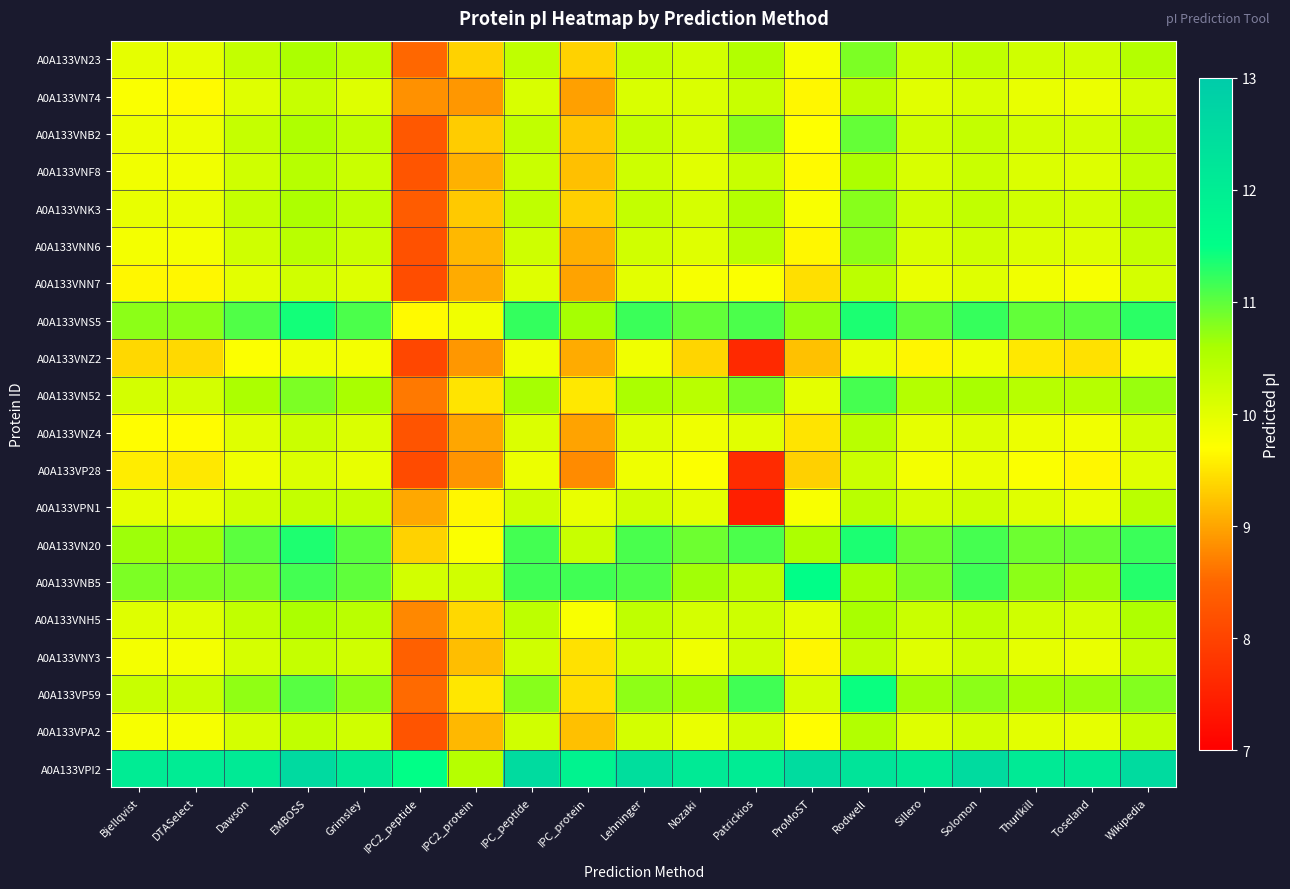

What is the total value across all series at Wikipedia?

211.8